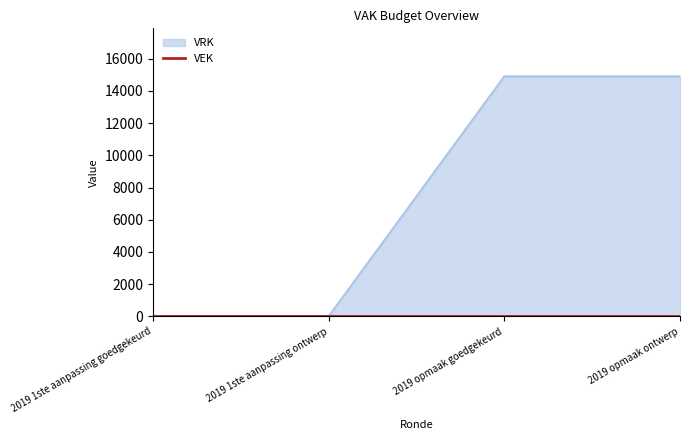

What is the change in value from 2019 1ste aanpassing goedgekeurd to 2019 opmaak ontwerp?

+14900